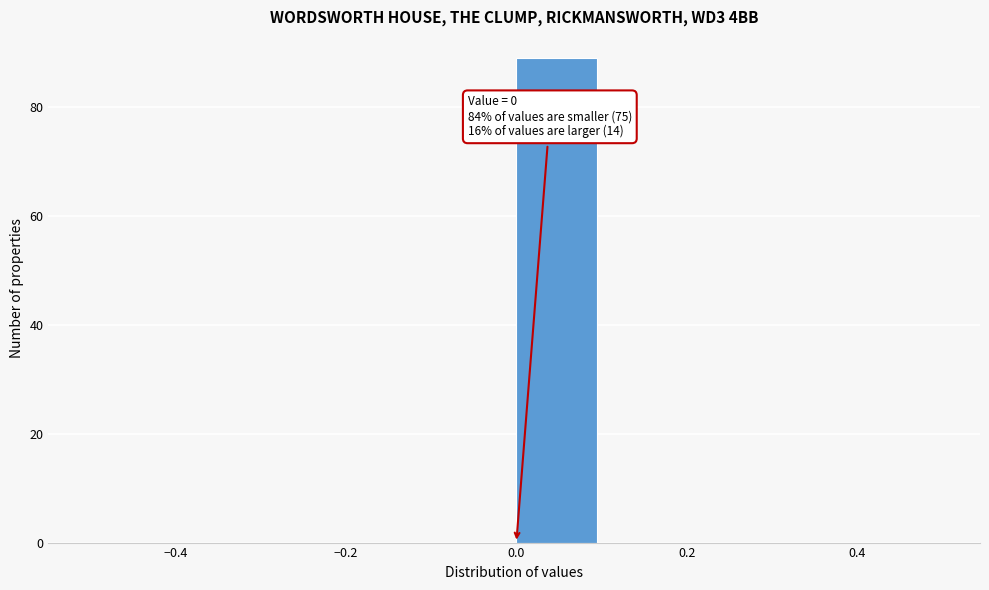

Which range on the x-axis has the tallest bar?

0.0 to 0.1